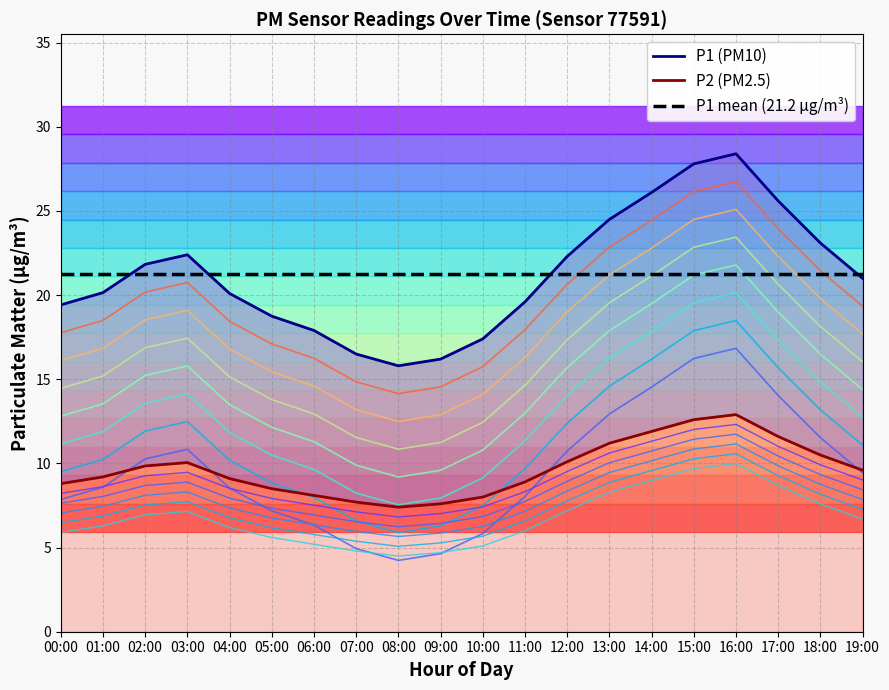

Is the value of P2 (PM2.5) at 02:00 greater than the value of P1 (PM10) at 01:00?

No